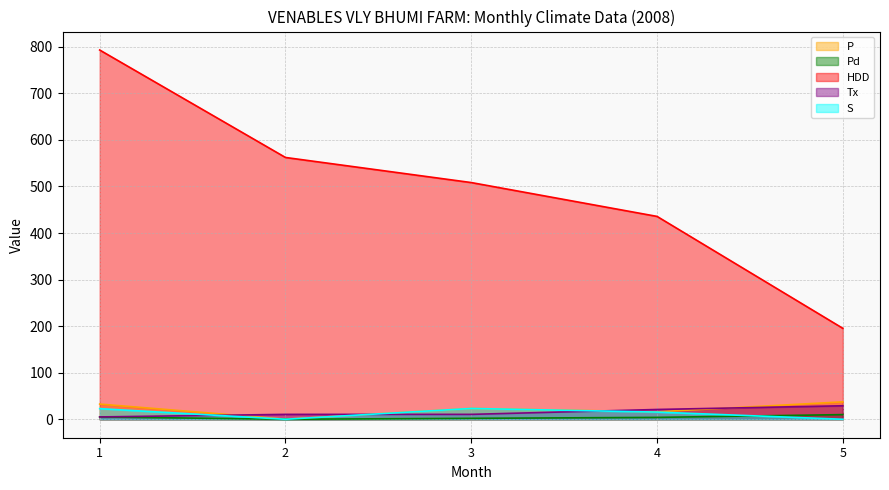

Where does the HDD series first go above 508?

1